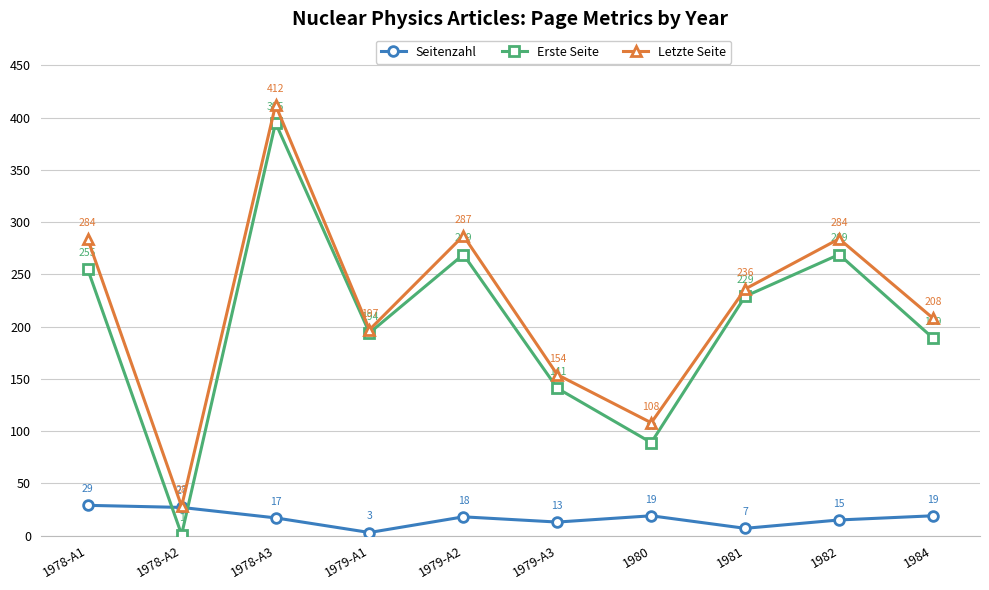

Which series has the largest total across all categories?

Letzte Seite